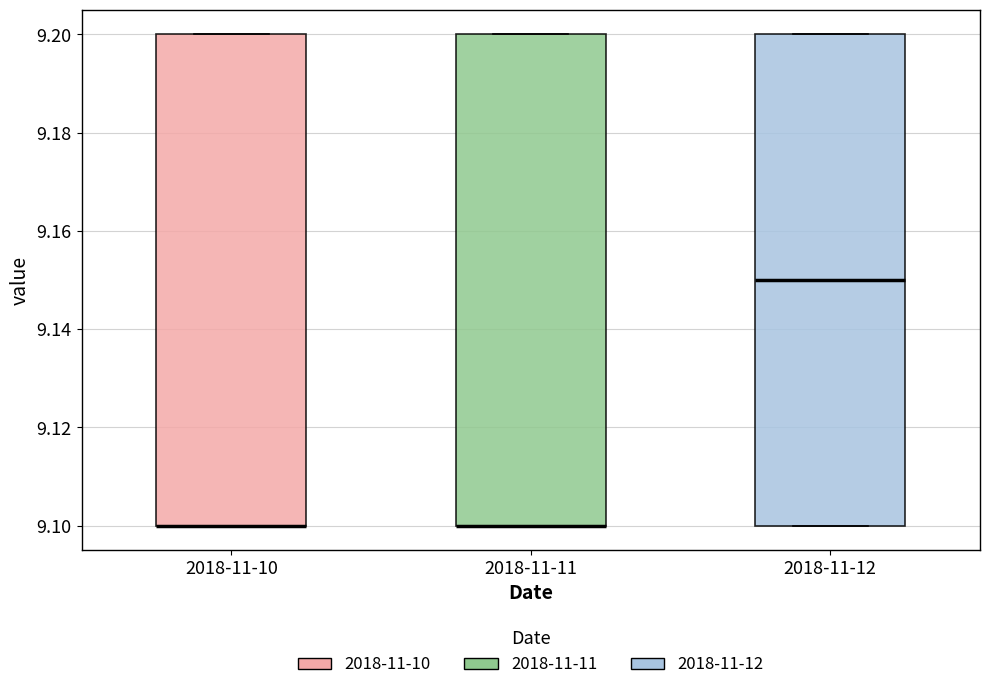

Reading left to right, transcribe this box plot: for each box, give where its median line is, the range the box spans, and where its two whiskers end, as read against the y-axis. The values are not printed on the chart, so give them approximately, as read against the axis.

2018-11-10: median 9.10 (drawn on the box's lower edge), box 9.10 to 9.20, whiskers 9.10 to 9.20
2018-11-11: median 9.10 (drawn on the box's lower edge), box 9.10 to 9.20, whiskers 9.10 to 9.20
2018-11-12: median 9.15, box 9.10 to 9.20, whiskers 9.10 to 9.20